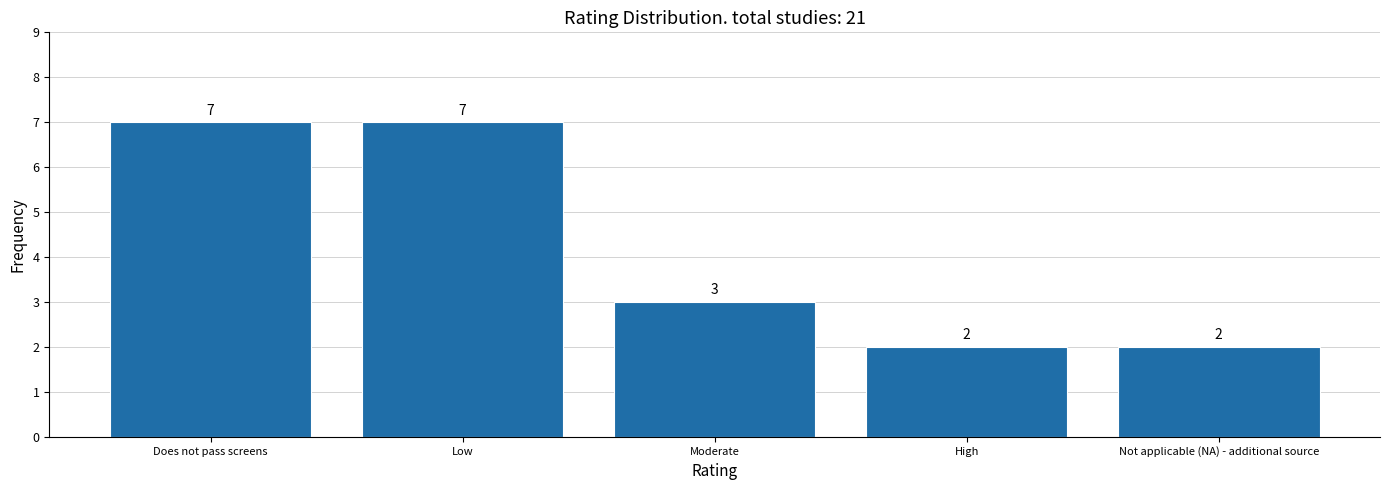

Reading left to right, list all the values displayed in this chart.

Does not pass screens=7	Low=7	Moderate=3	High=2	Not applicable (NA) - additional source=2